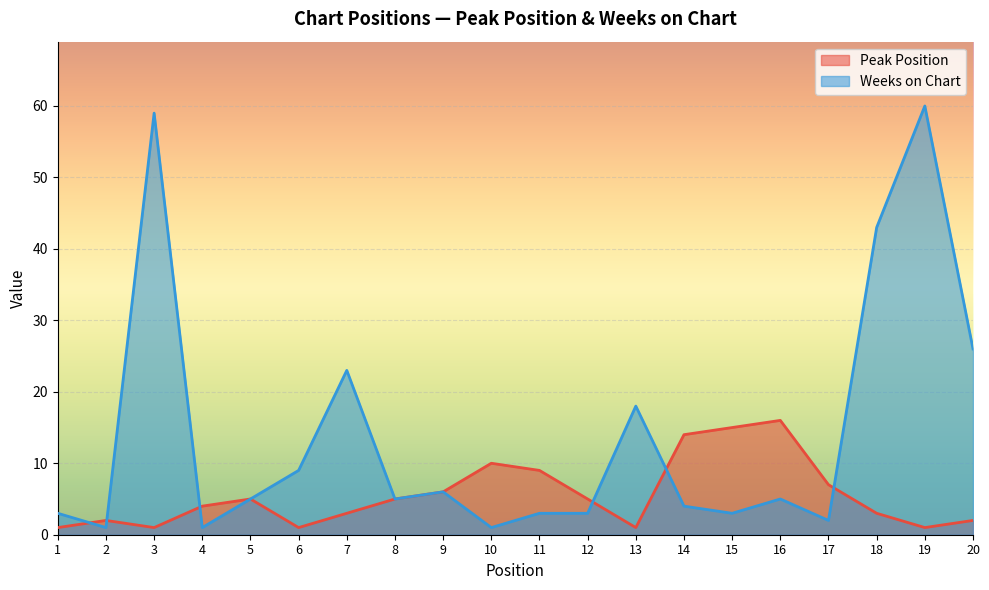

Which series has the largest total across all categories?

Weeks on Chart